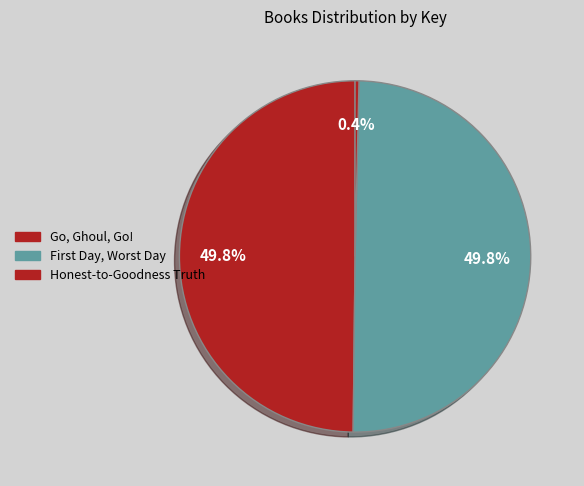

How many segments does this pie chart have?

3